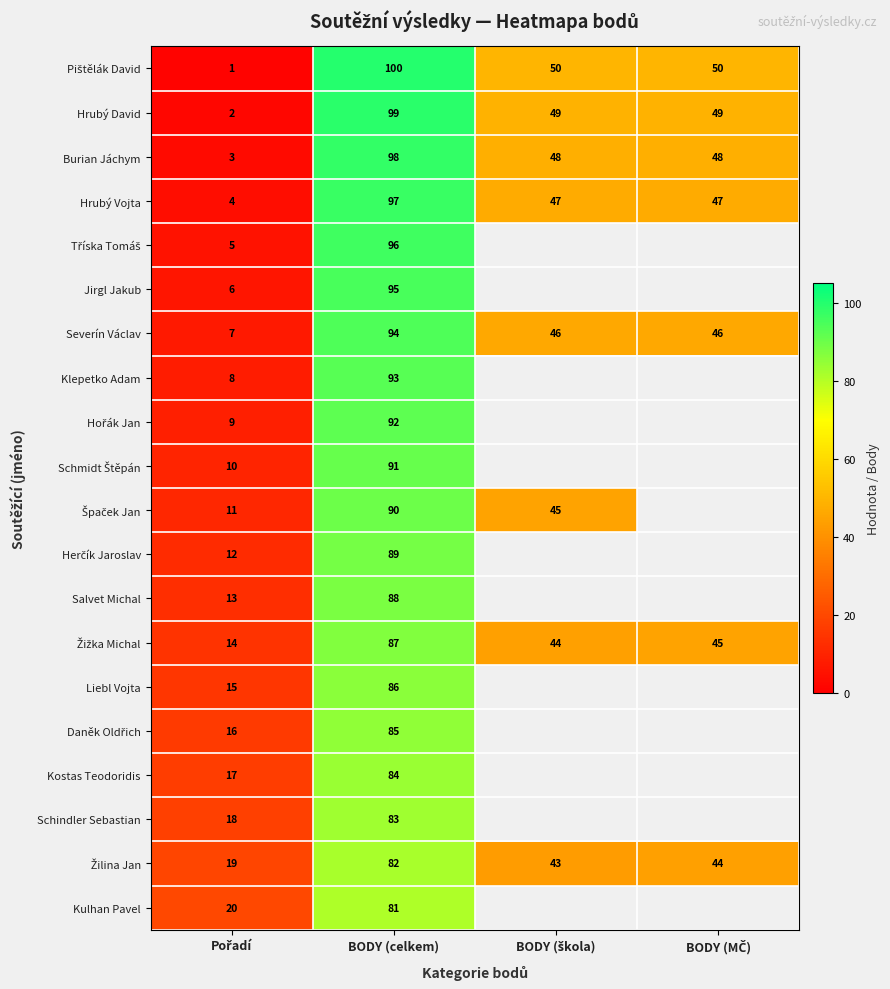

What is the average value of the Hrubý Vojta series?

49